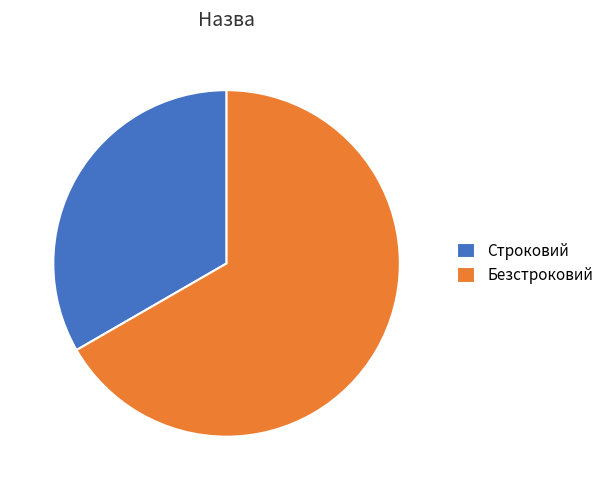

Which has a higher value, Строковий or Безстроковий?

Безстроковий